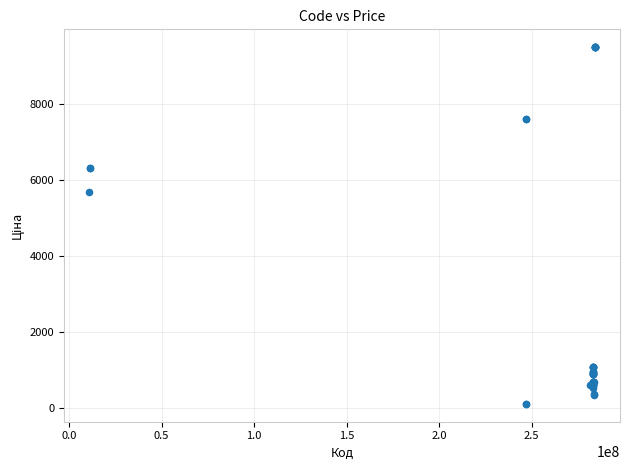

What Y value in the scatter plot is closest to 4797?

5673.8